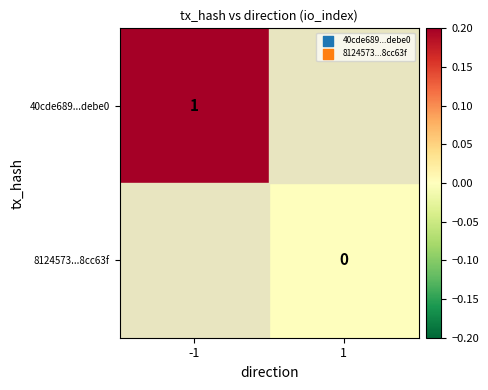

The value of 40cde689...debe0 at -1 is 0. True or false?

False